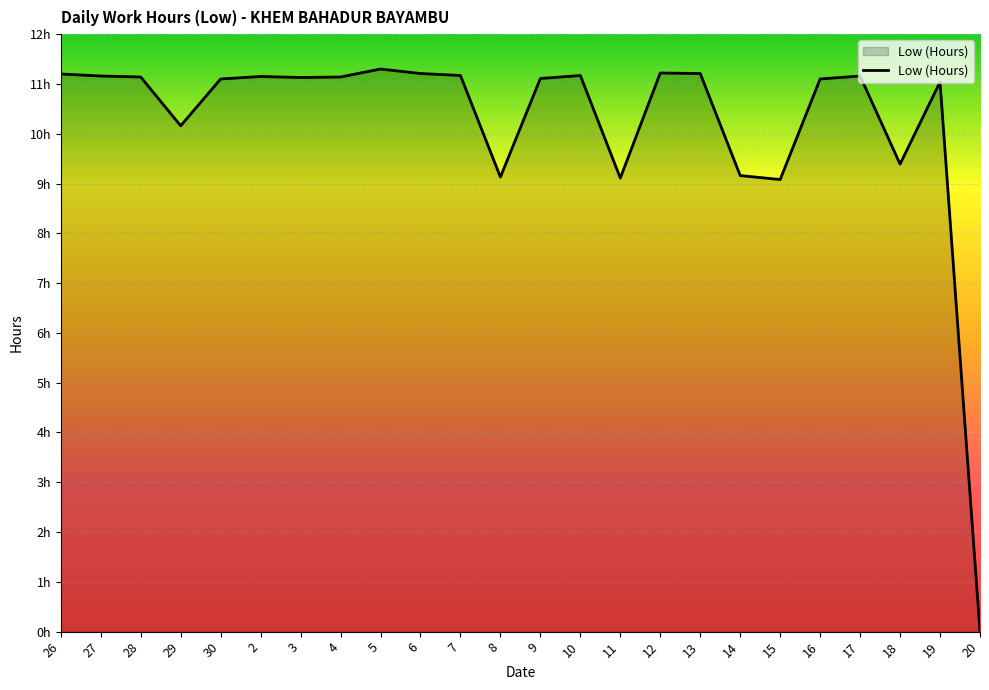

The chart shows a value of 11.2 at 7. True or false?

True